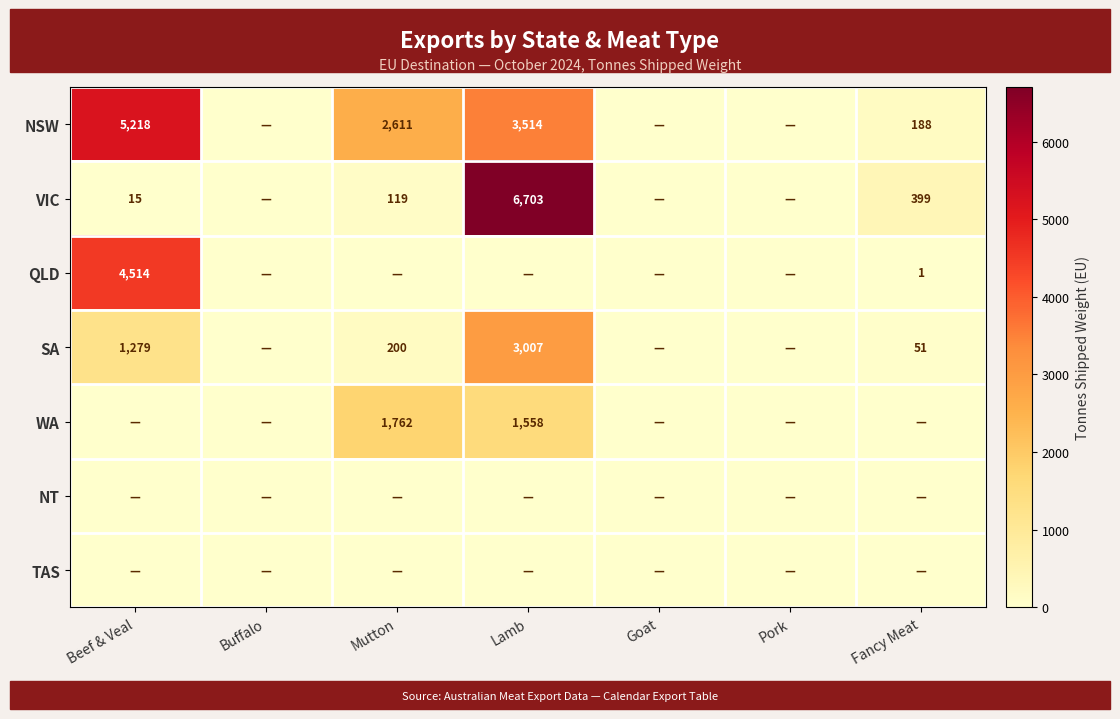

True or false: QLD has a value of 1 at Fancy Meat.

True